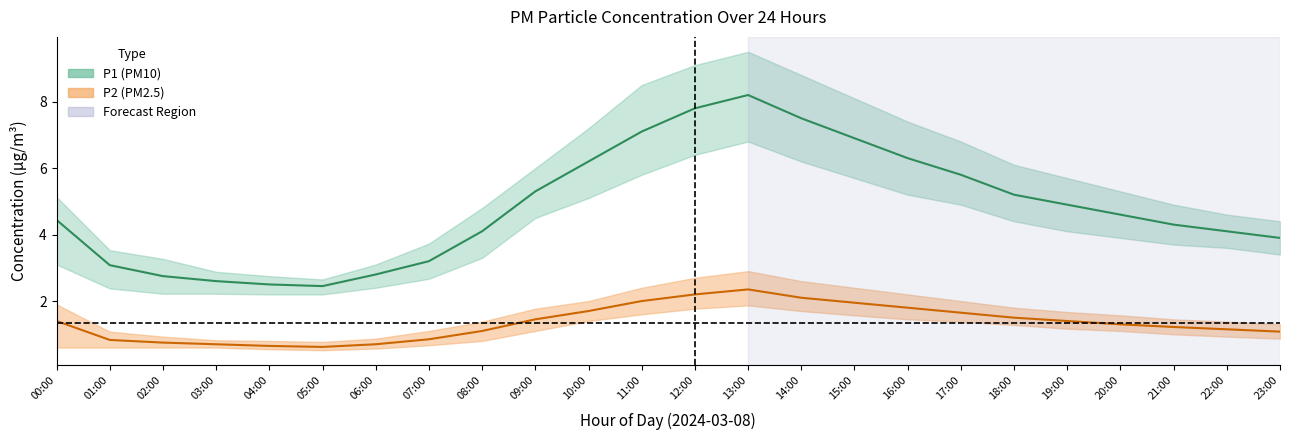

What is the smallest value displayed?

0.6